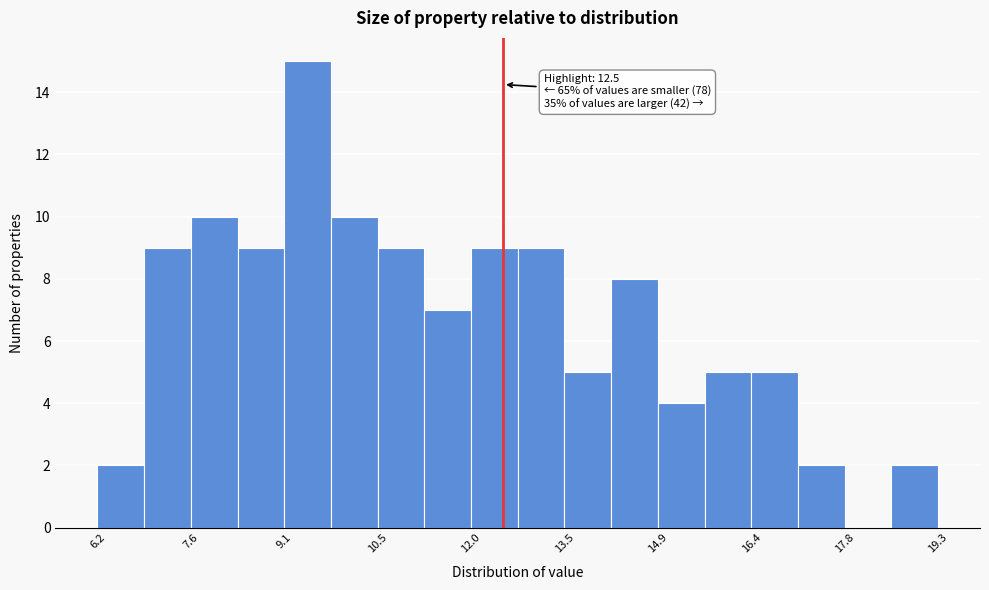

Around what value on the x-axis is the tallest bar? Give the approximate position of its centre, as read against the axis.

9.4